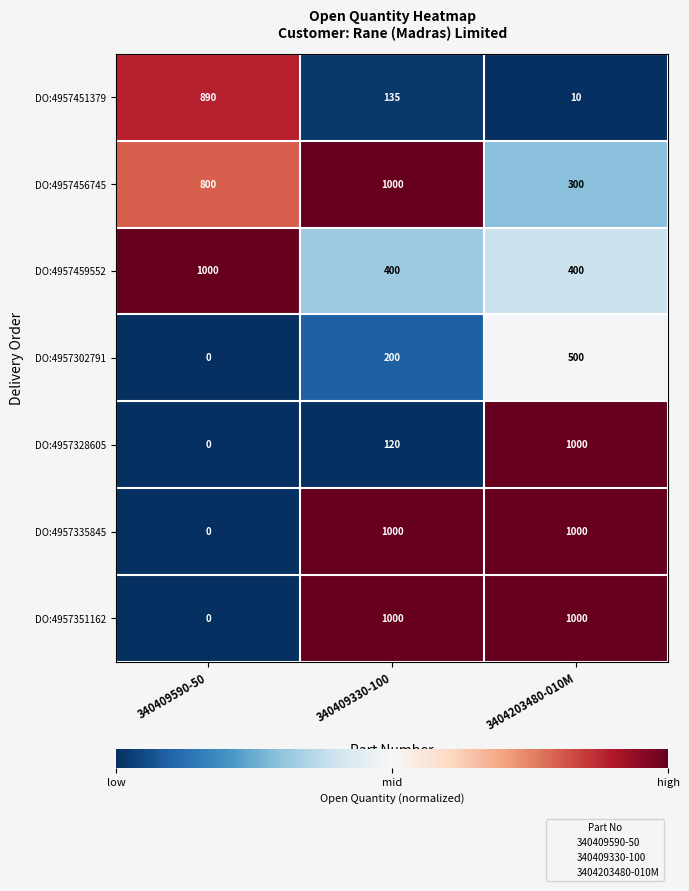

At which category is the sum across all series the highest?

3404203480-010M